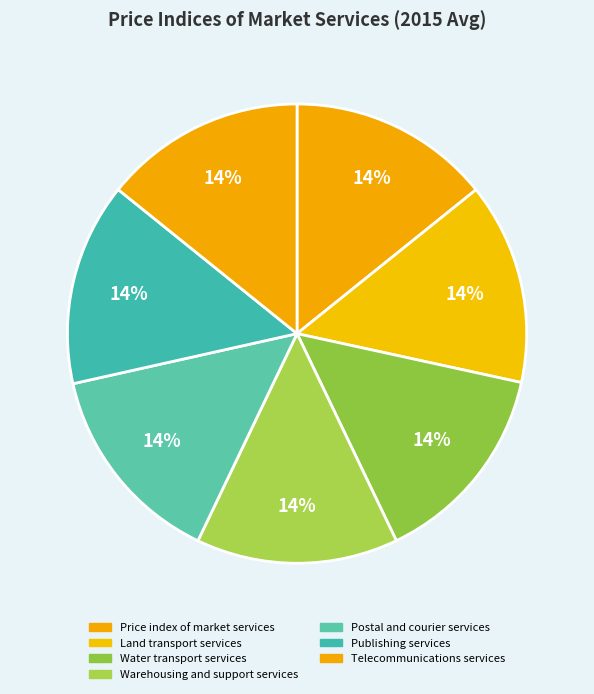

What percentage do Price index of market services and Postal and courier services together represent?

28.6%